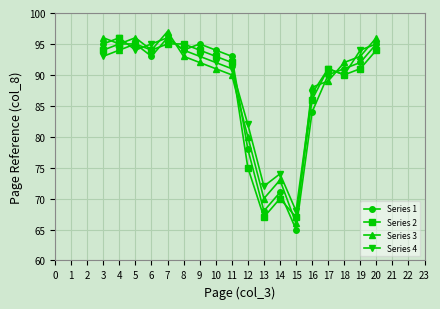

In Series 2, how many points are higher than both neighbors (excluding endpoints)?

3